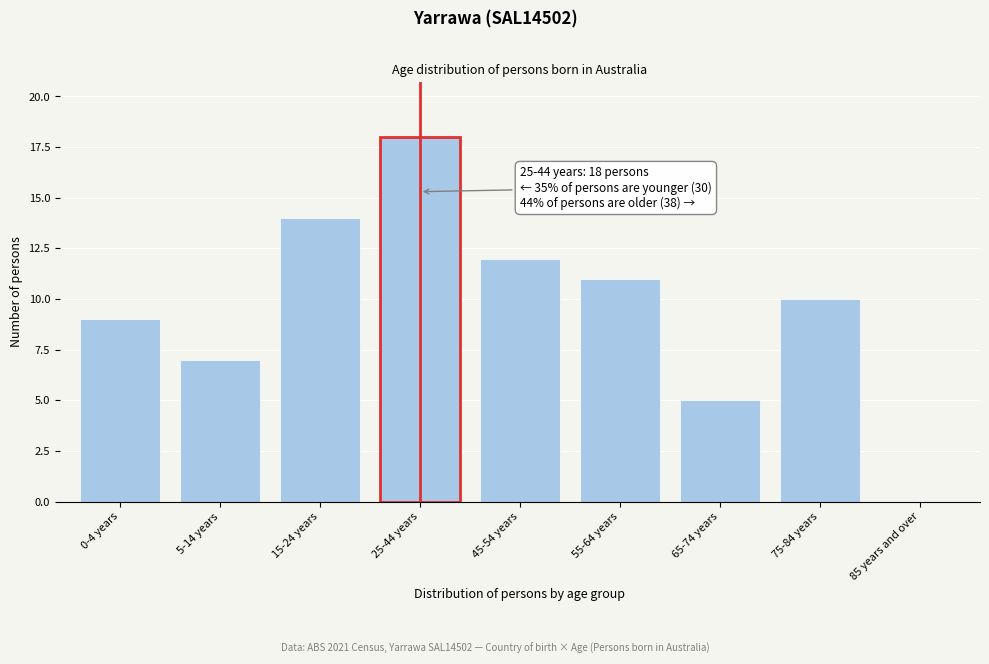

Reading left to right, list all the values displayed in this chart.

0-4 years=9	5-14 years=7	15-24 years=14	25-44 years=18	45-54 years=12	55-64 years=11	65-74 years=5	75-84 years=10	85 years and over=0